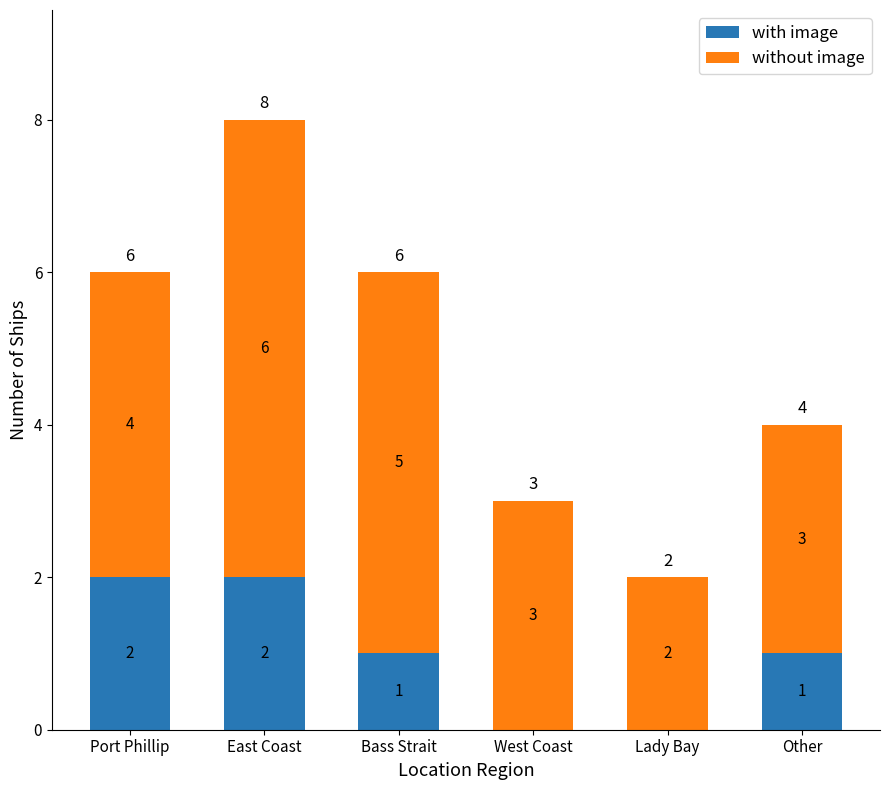

At which category is the sum across all series the highest?

East Coast